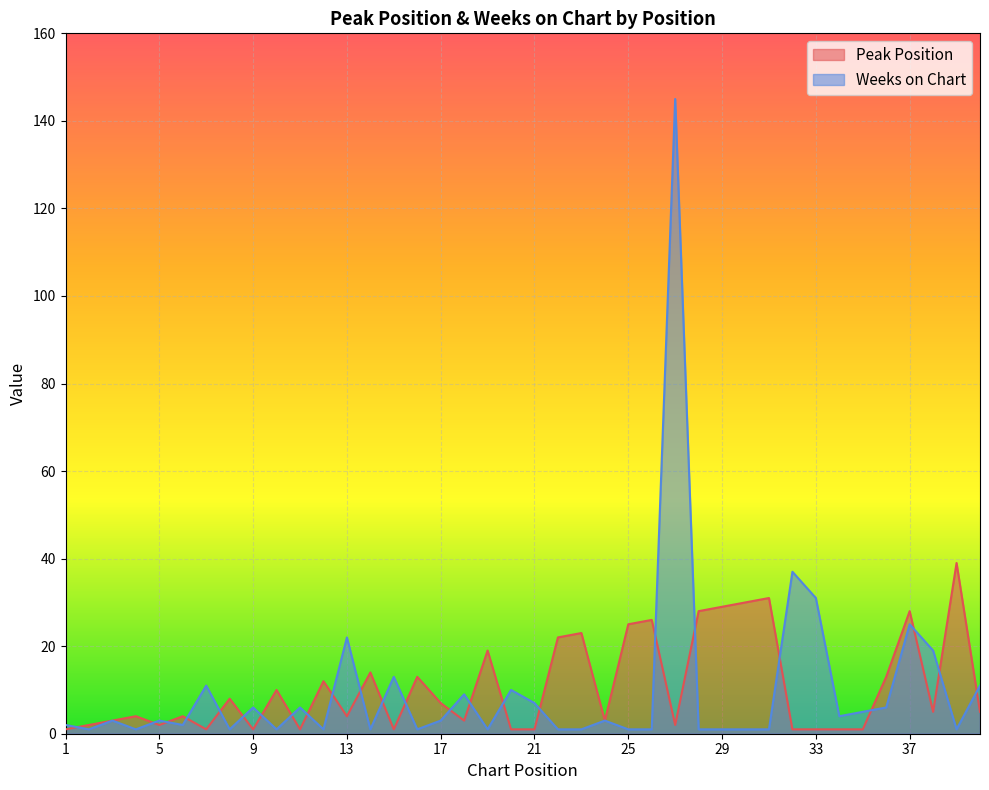

What is the minimum value shown in the chart?

1